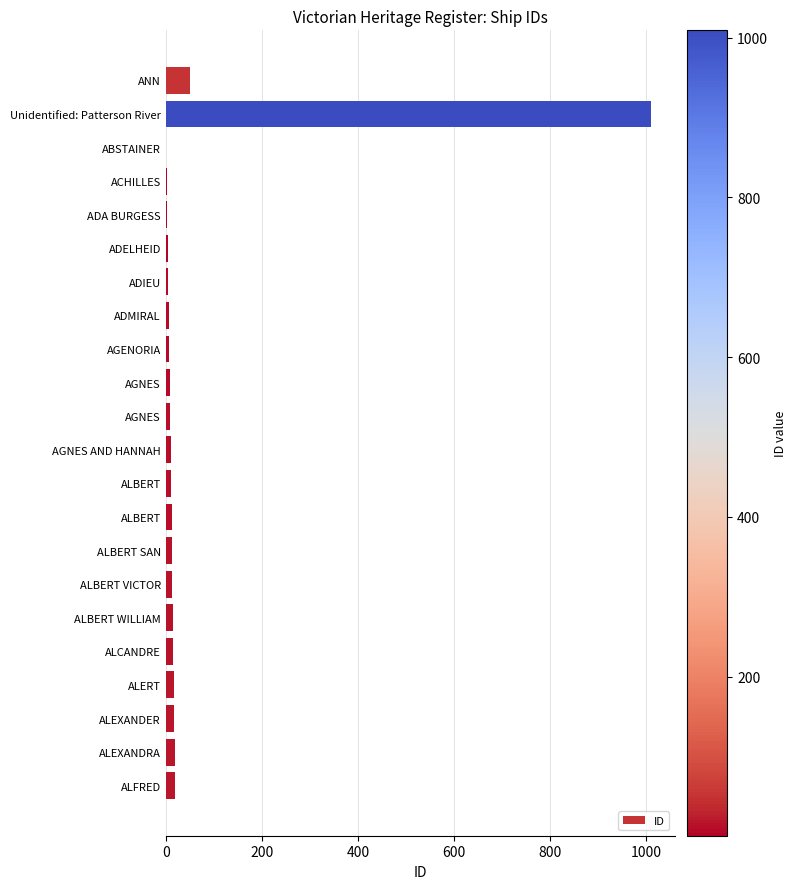

Does the chart contain stacked bars?

No